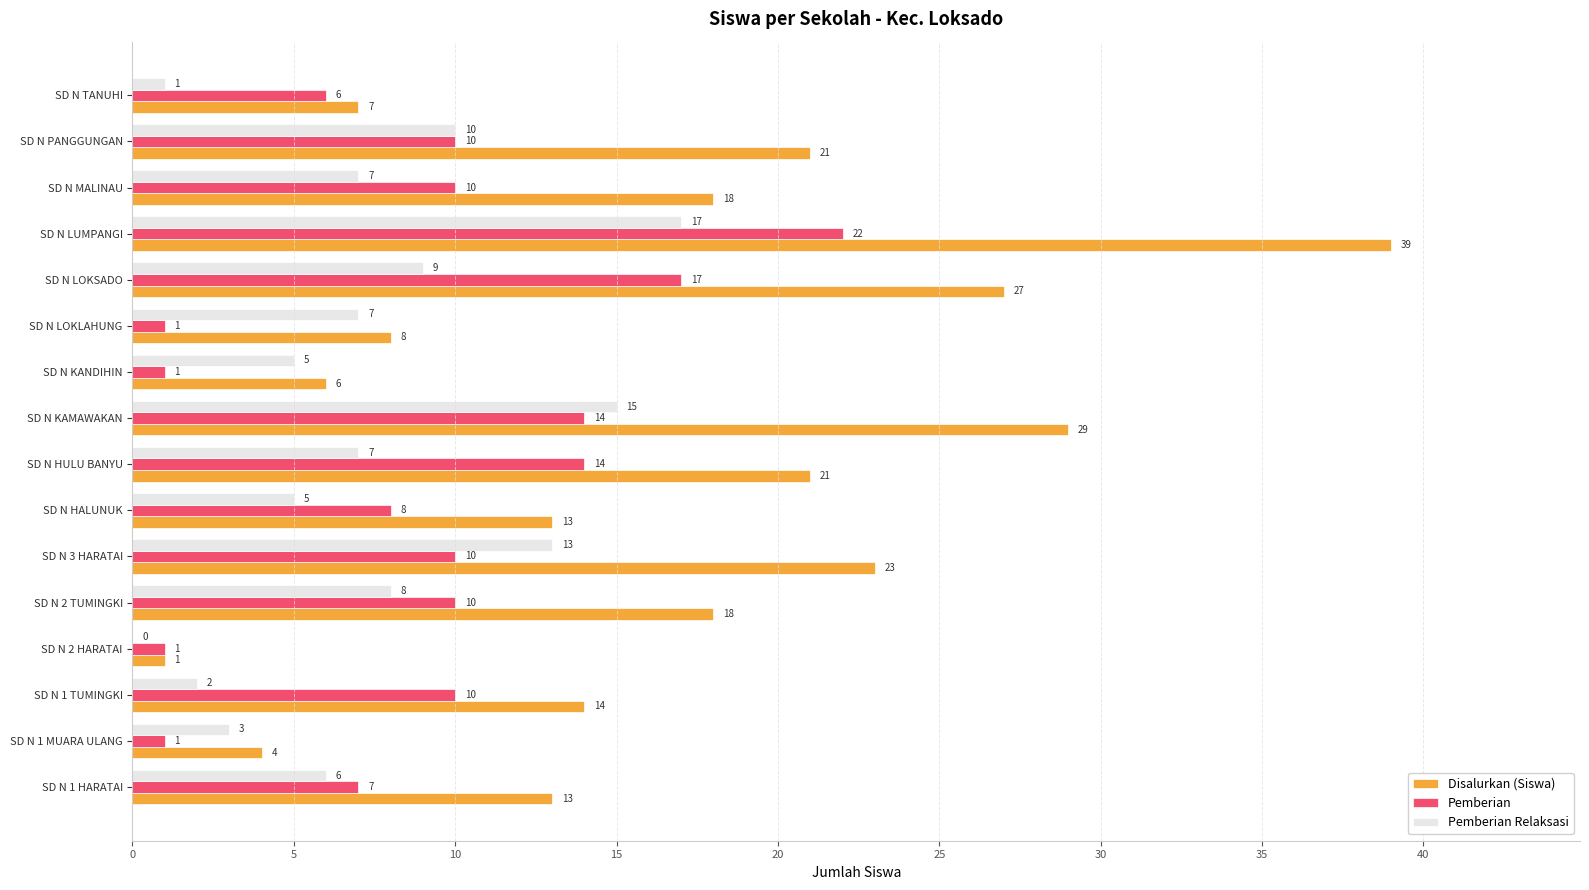

Is the value of Pemberian Relaksasi at SD N 3 HARATAI greater than the value of Pemberian at SD N KAMAWAKAN?

No